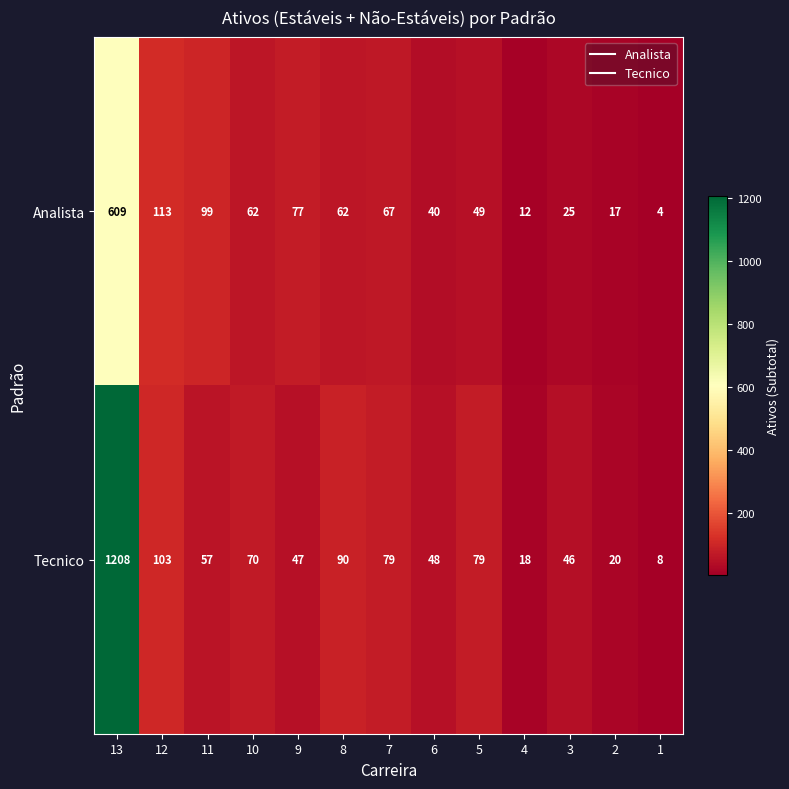

How many categories are shown in the chart?

13